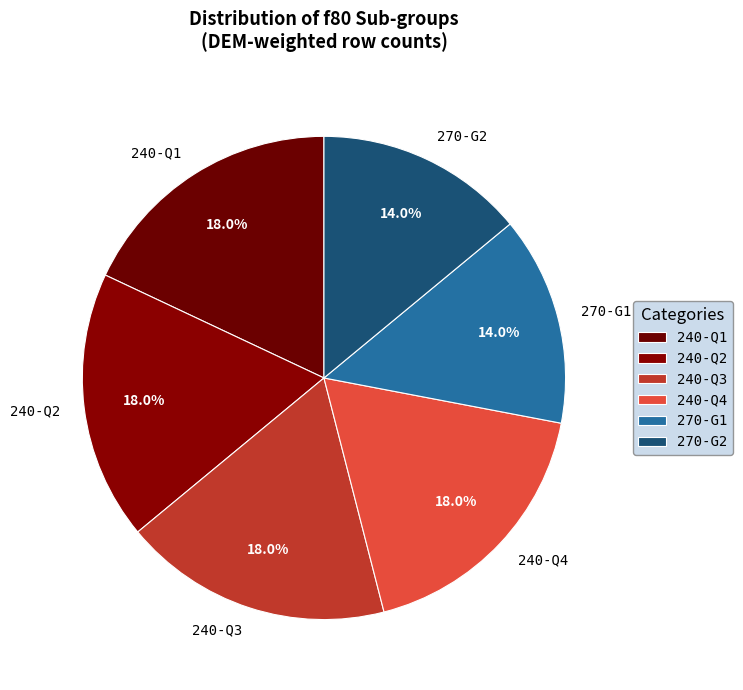

Do 270-G2 and 240-Q4 together represent more than half of the pie?

No